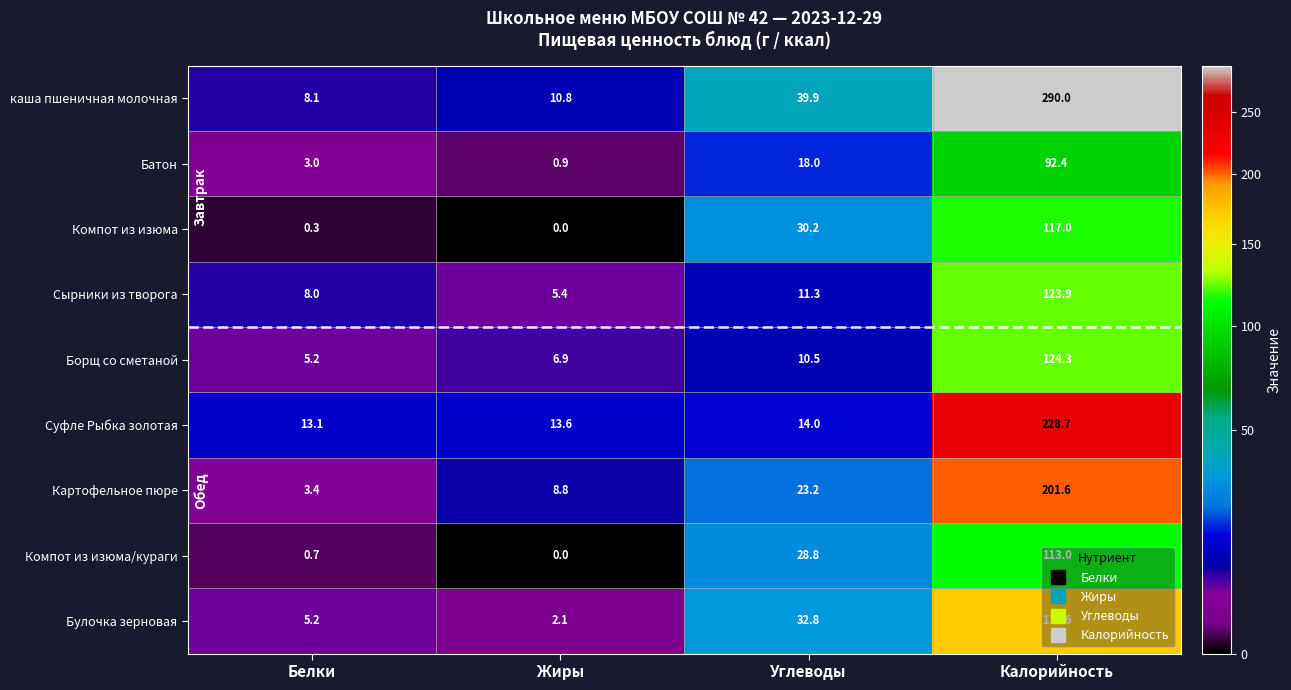

Which series has the widest spread of values?

каша пшеничная молочная